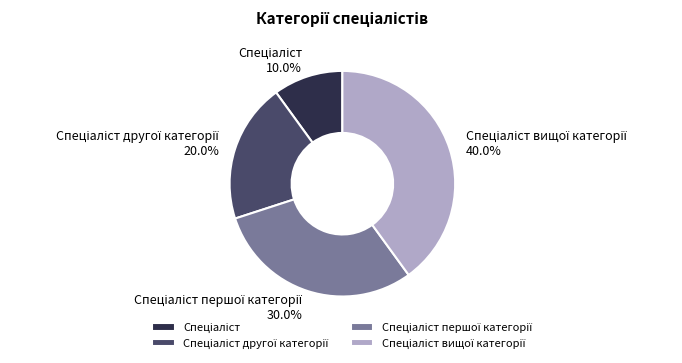

Is there a majority slice in this chart?

No